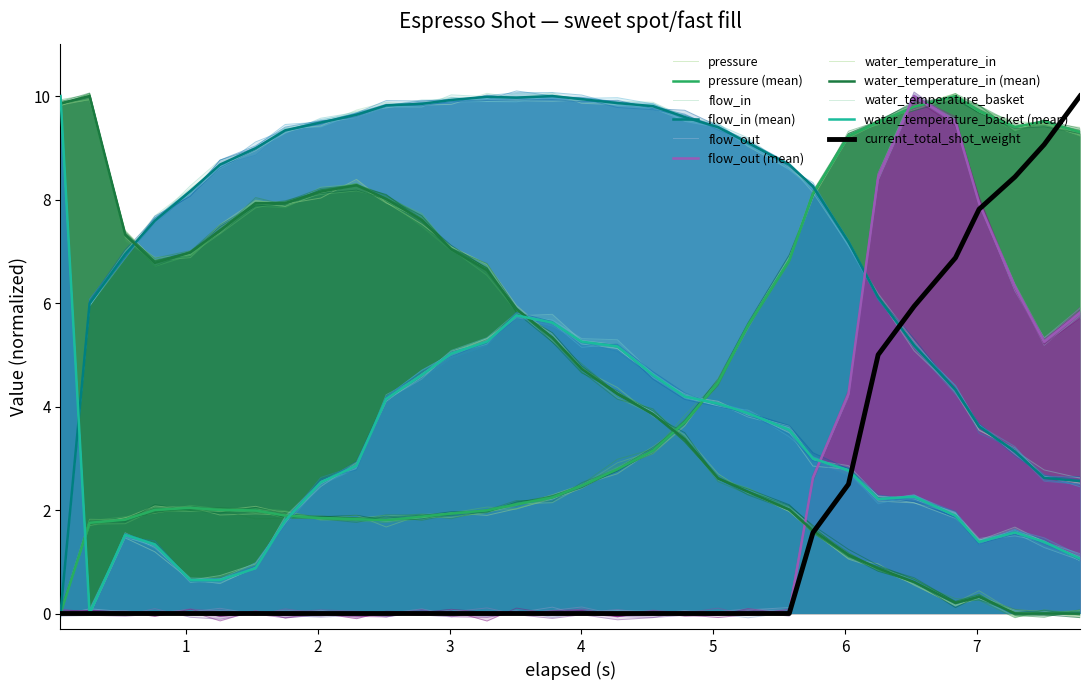

What is the value of the water_temperature_in point at the 26th from the left?

0.9